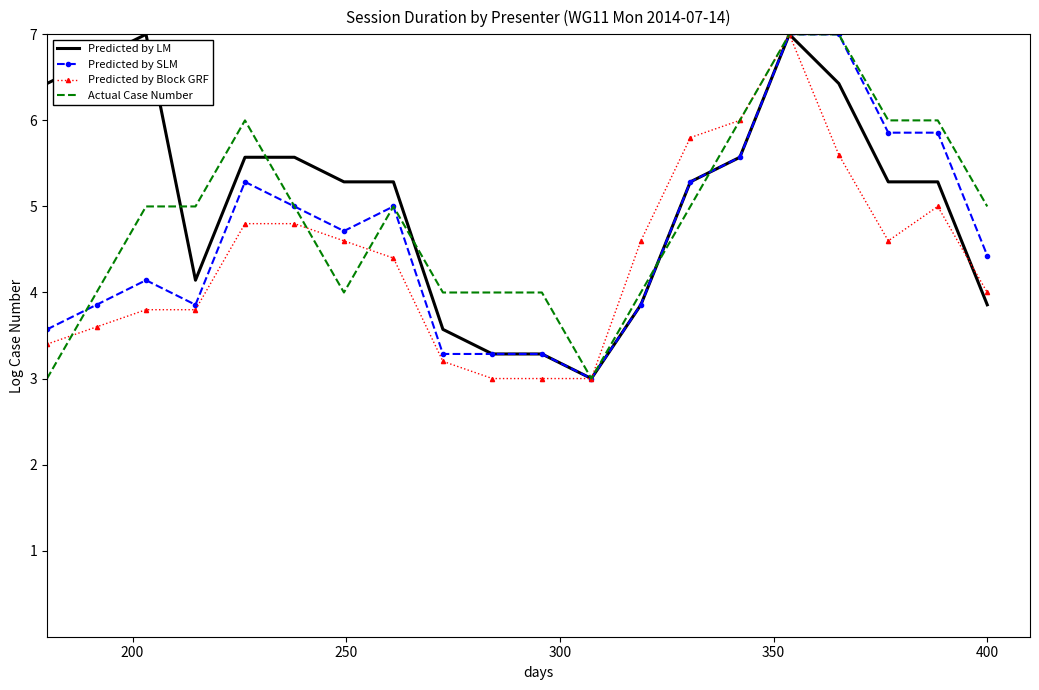

What is the minimum value for Predicted by LM?

3.0